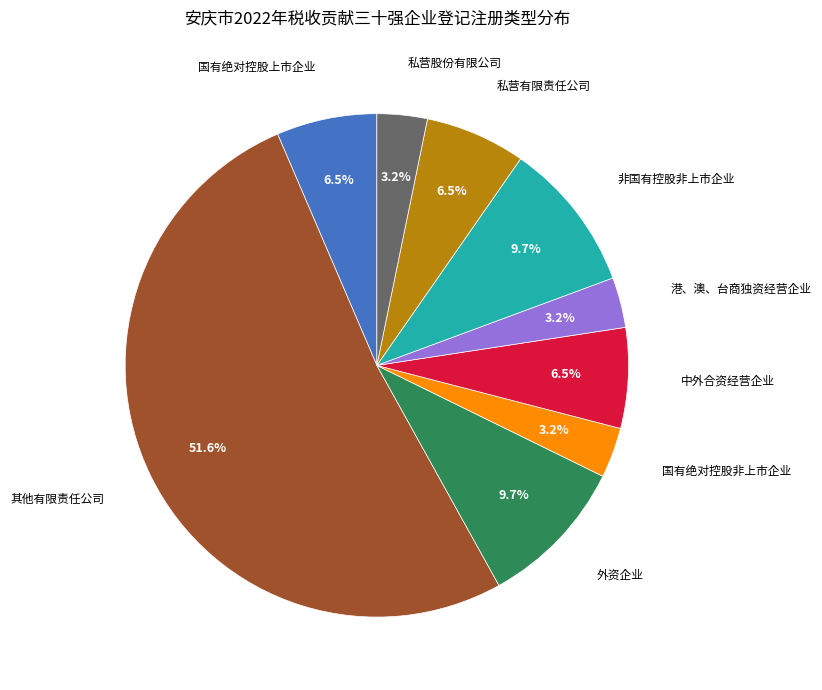

Approximately how many times larger is the value at 私营有限责任公司 compared to 国有绝对控股上市企业?

1.0